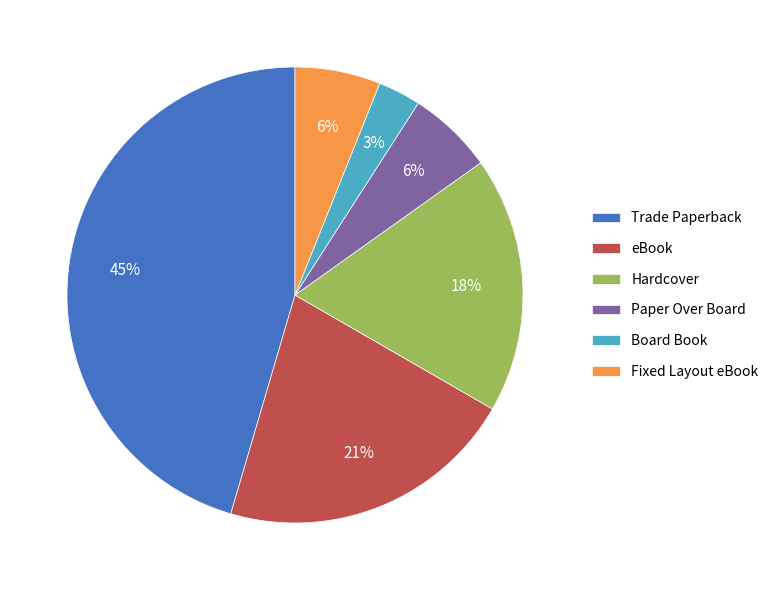

Between eBook and Trade Paperback, which is larger?

Trade Paperback